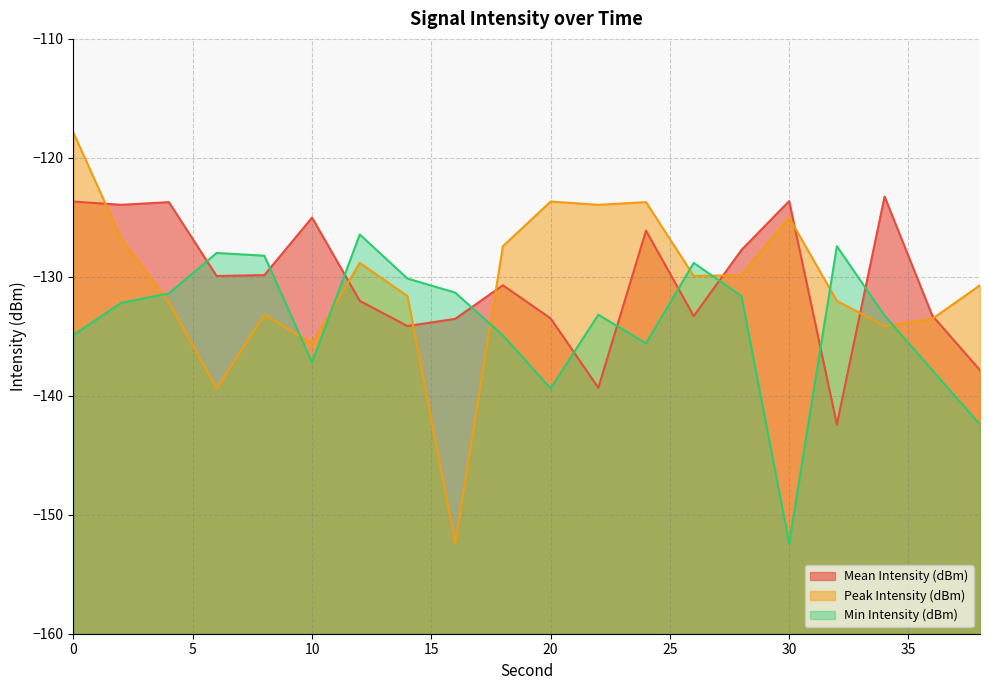

What is the spread (max minus min) of values at 0?

17.0